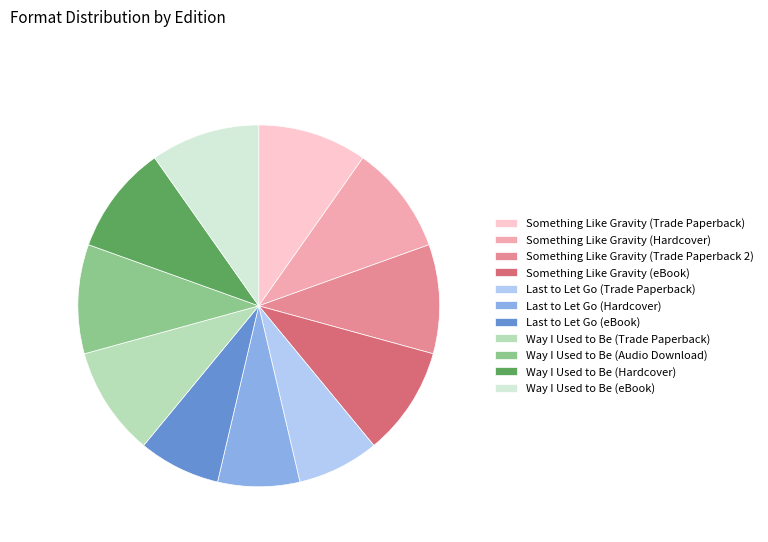

How many segments does this pie chart have?

11